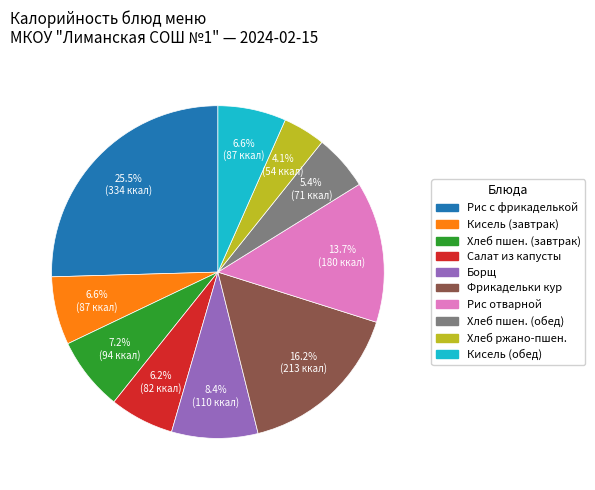

Is there a majority slice in this chart?

No